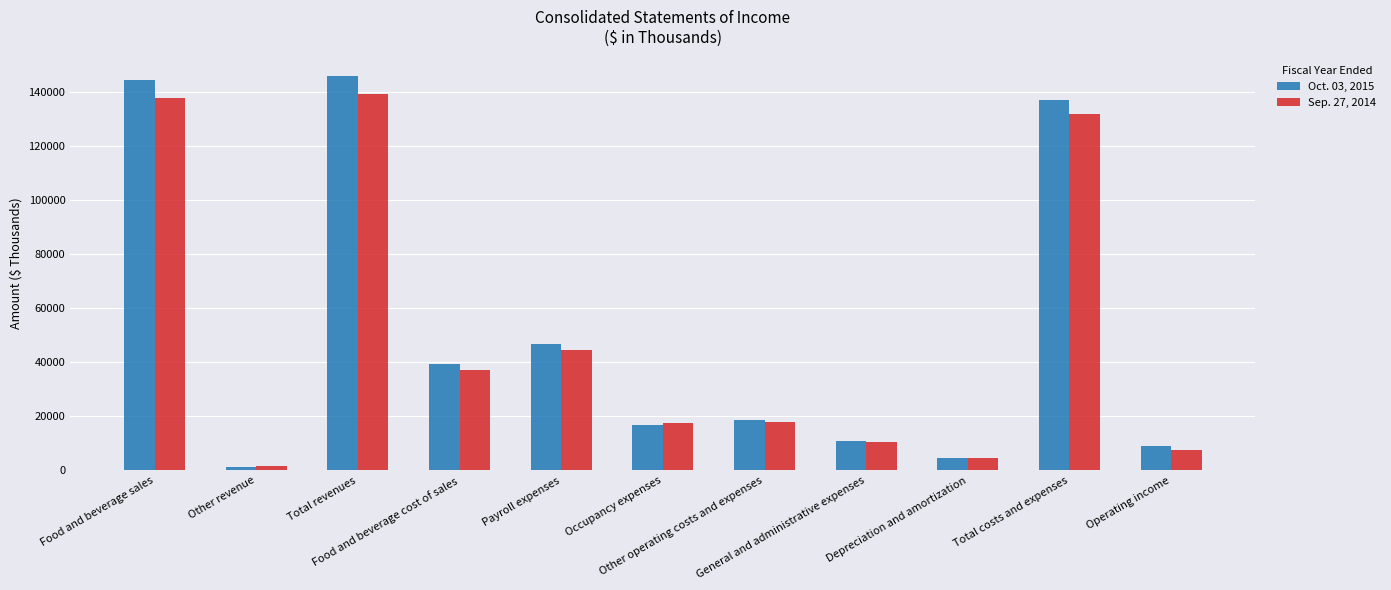

How many groups of bars are there?

11